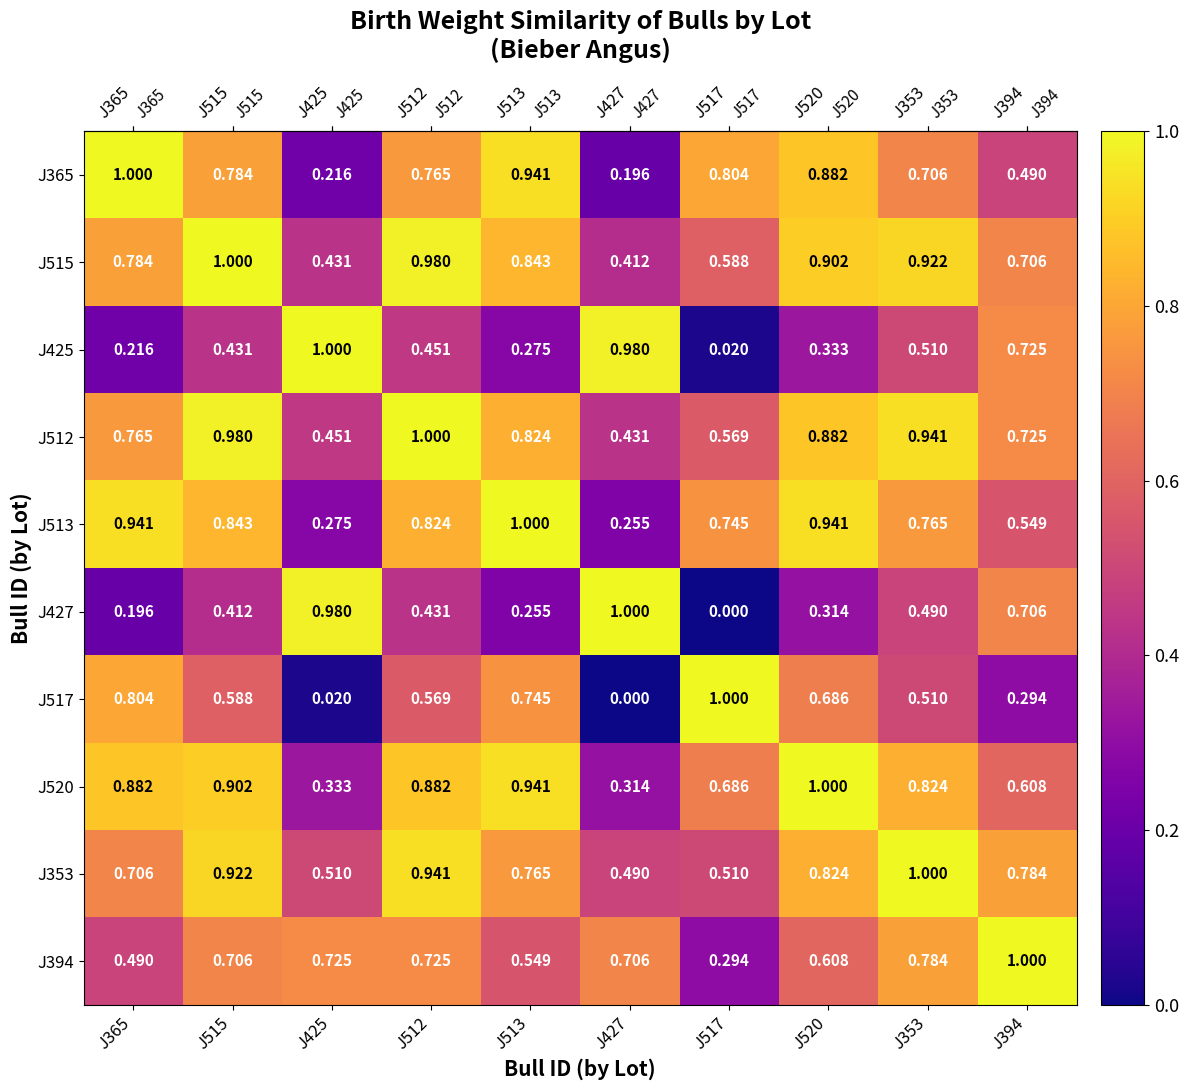

Is the value of J515 at J353 greater than the value of J425 at J365?

Yes